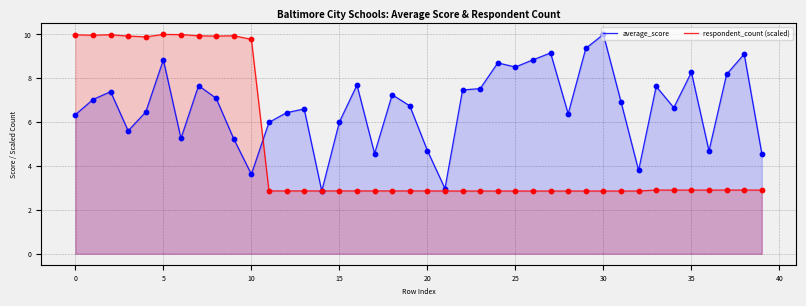

Which series reaches the minimum Y coordinate?

average_score